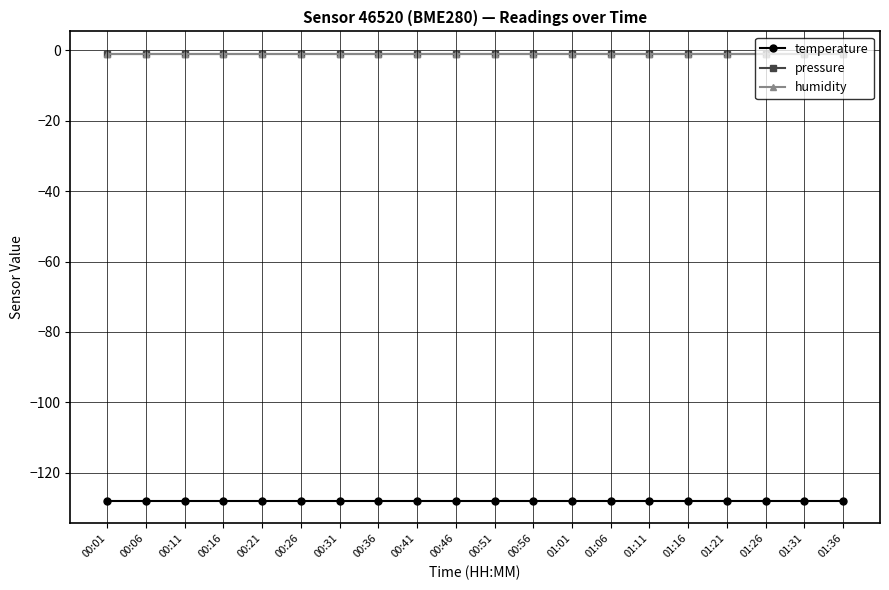

What position from the left is 00:56?

12